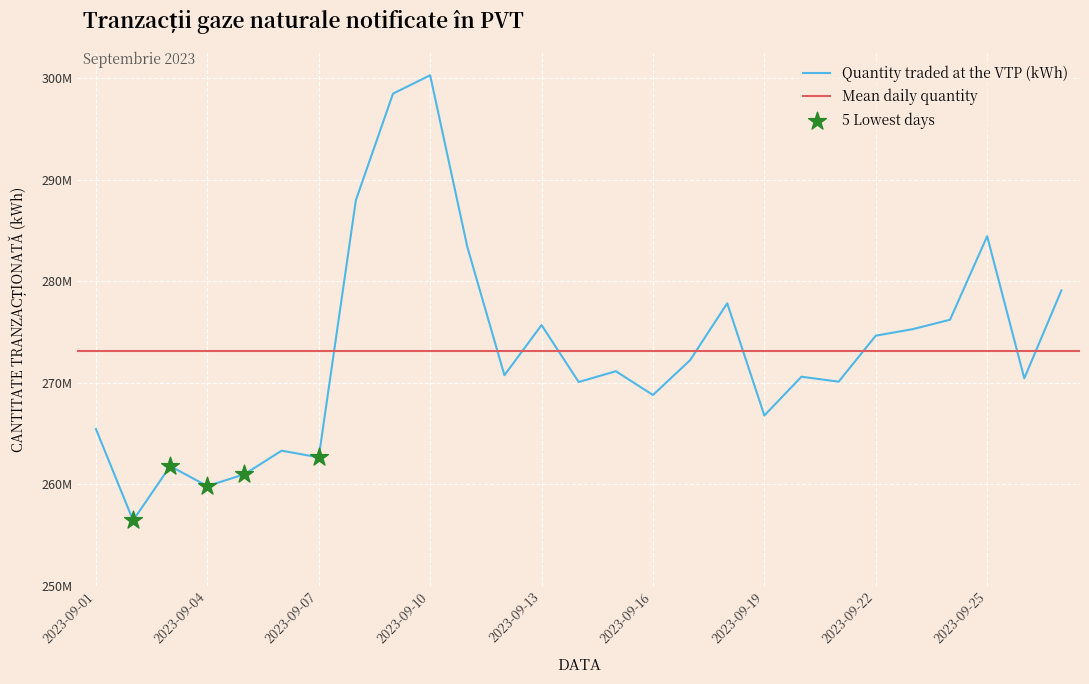

What is the change in value from 2023-09-03 to 2023-09-23?

+13494256.0